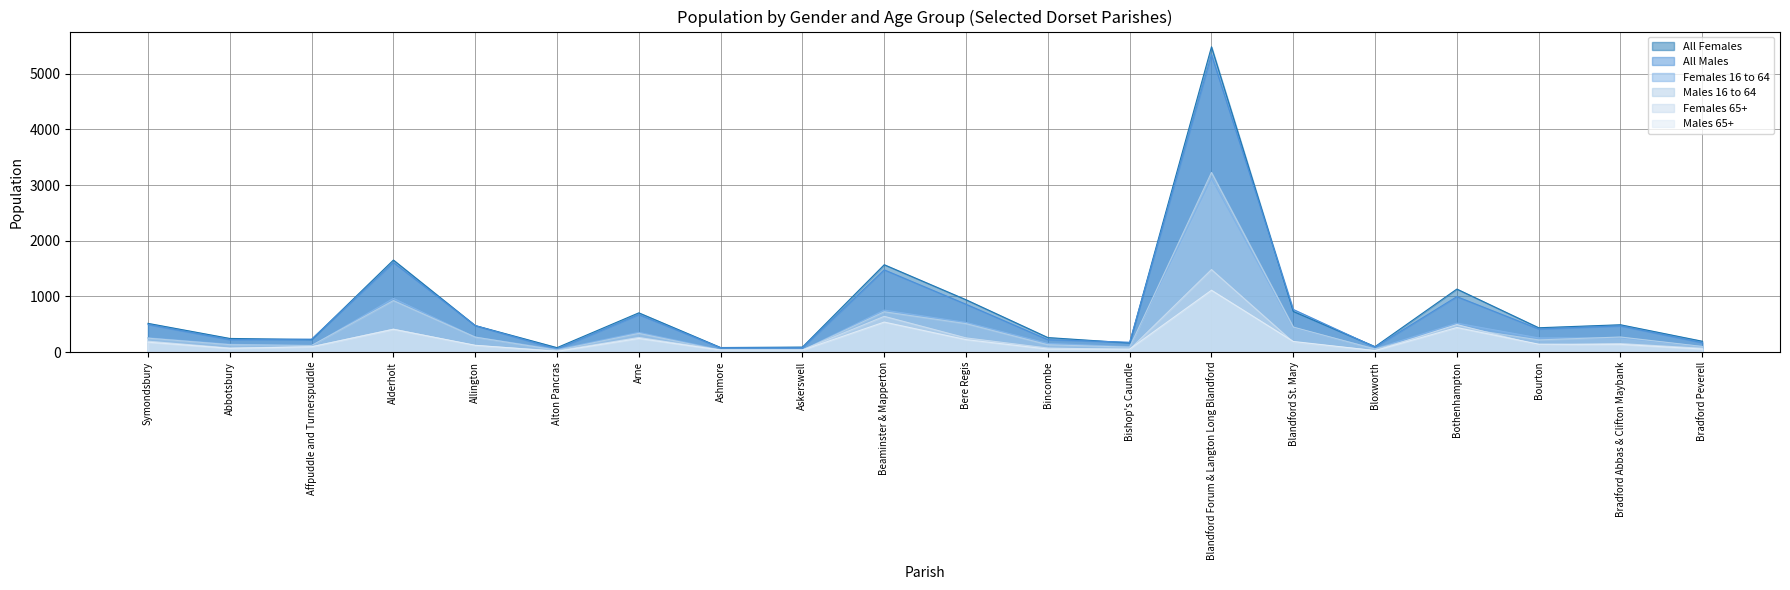

Between Allington and Askerswell, which series saw the biggest shift?

All Males